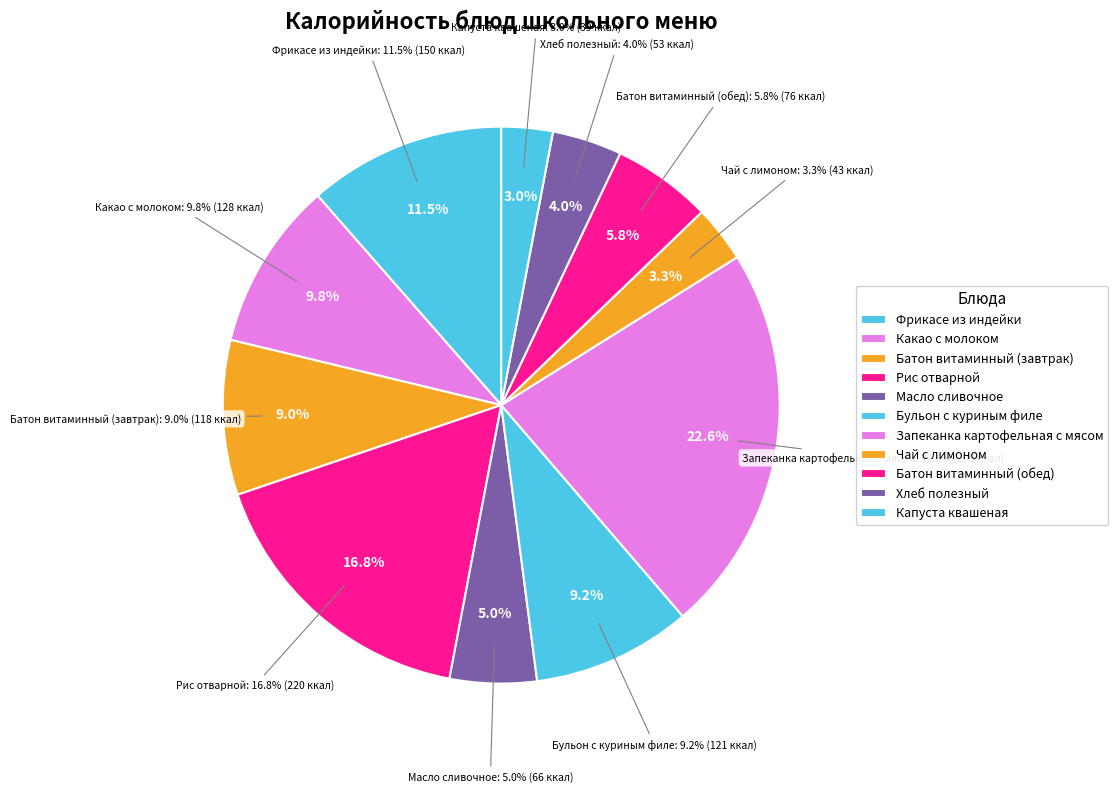

The Какао с молоком slice represents 16% of the pie. True or false?

False